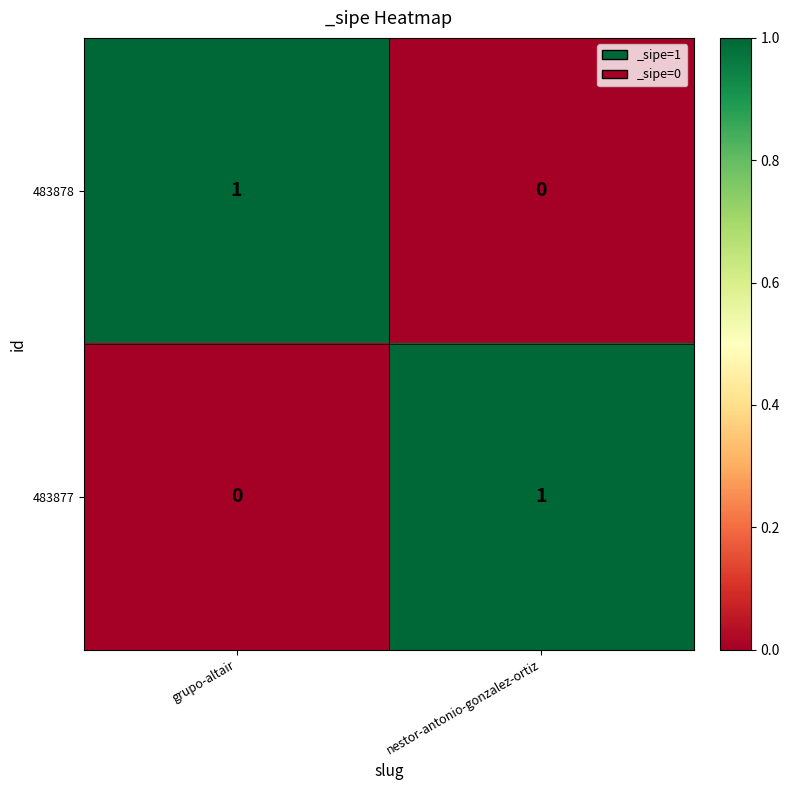

Reading right to left, transcribe all the data shown in this chart.

483878: 0	1
483877: 1	0